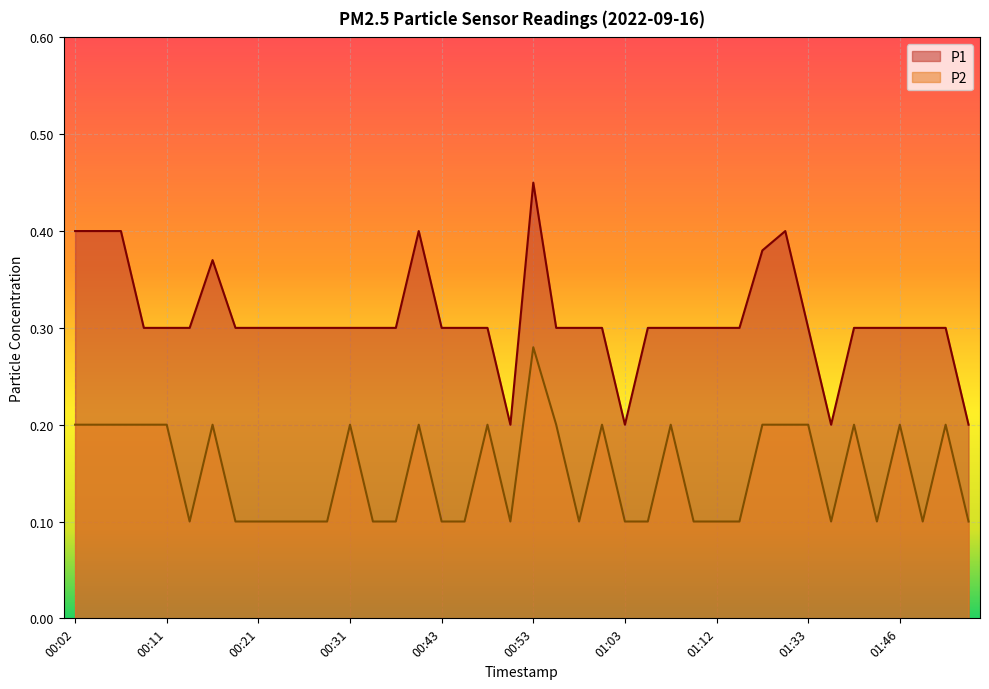

The value of P1 at 00:50 is 0.2. True or false?

True